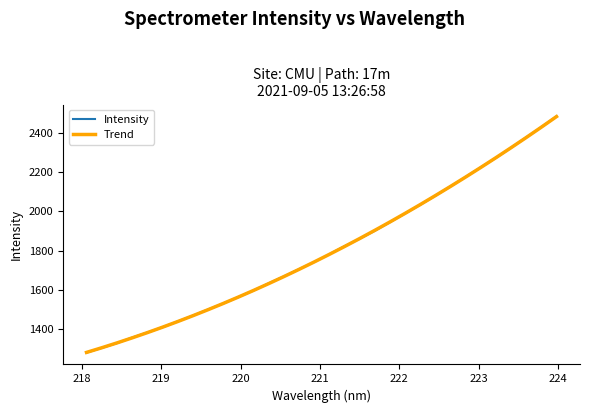

What is the lowest value of the Trend series?

1282.1